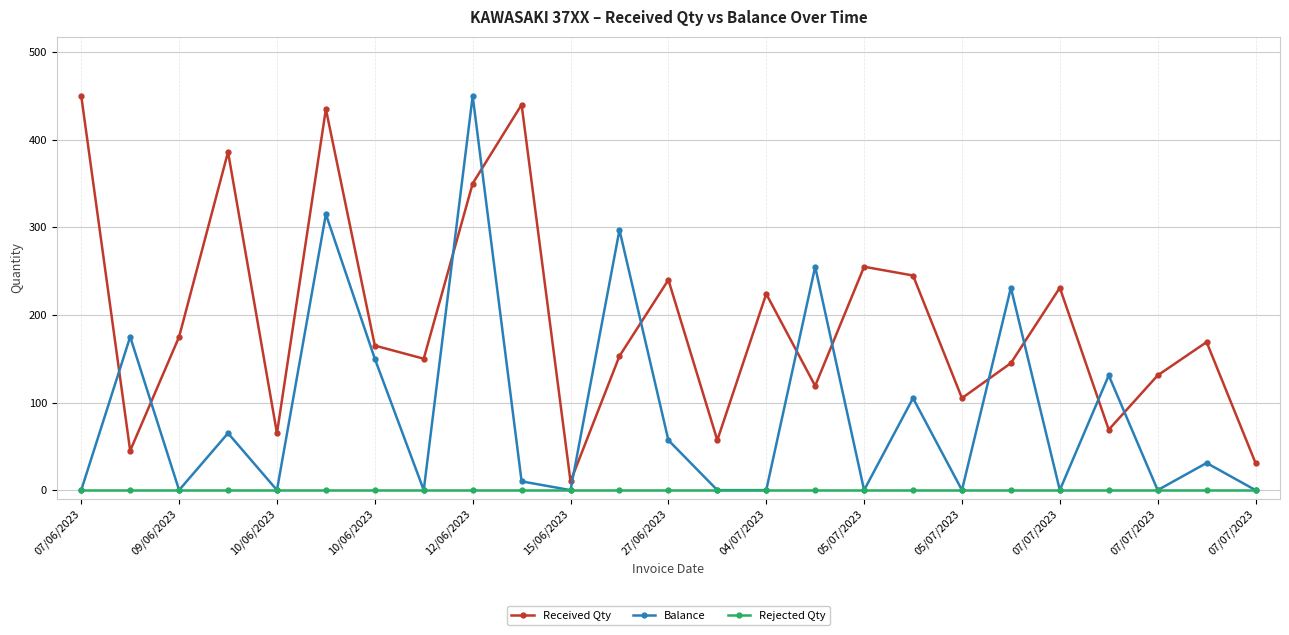

True or false: Rejected Qty and Received Qty cross at least once.

False